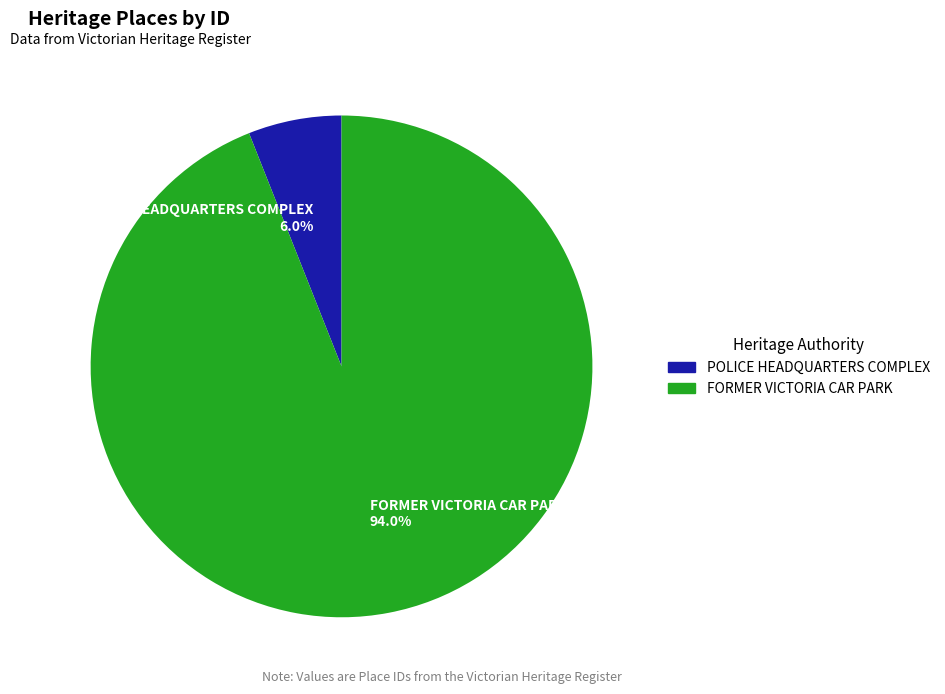

How many slices are in this pie chart?

2